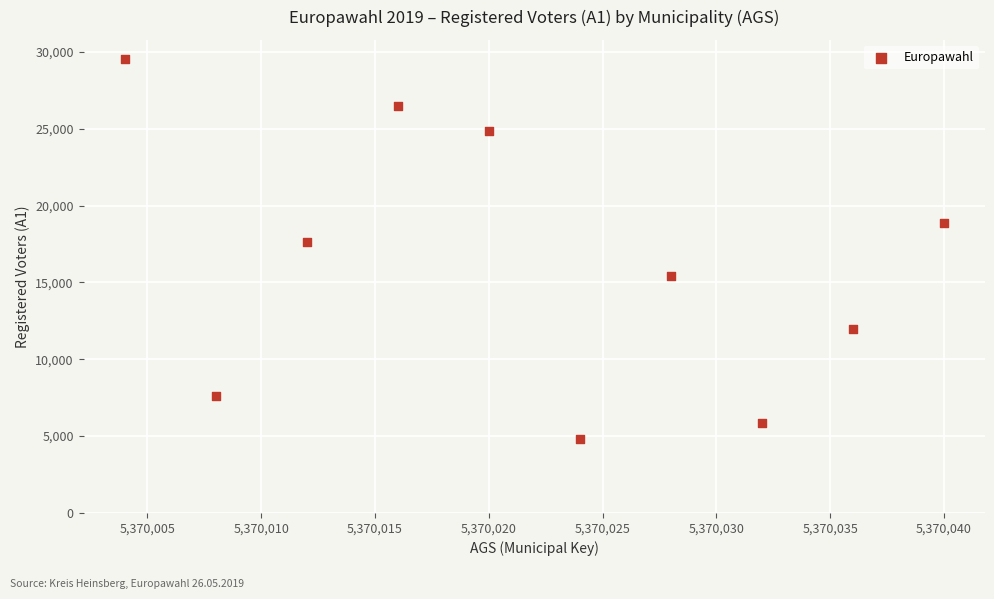

What Y value in the scatter plot is closest to 17183?

17612